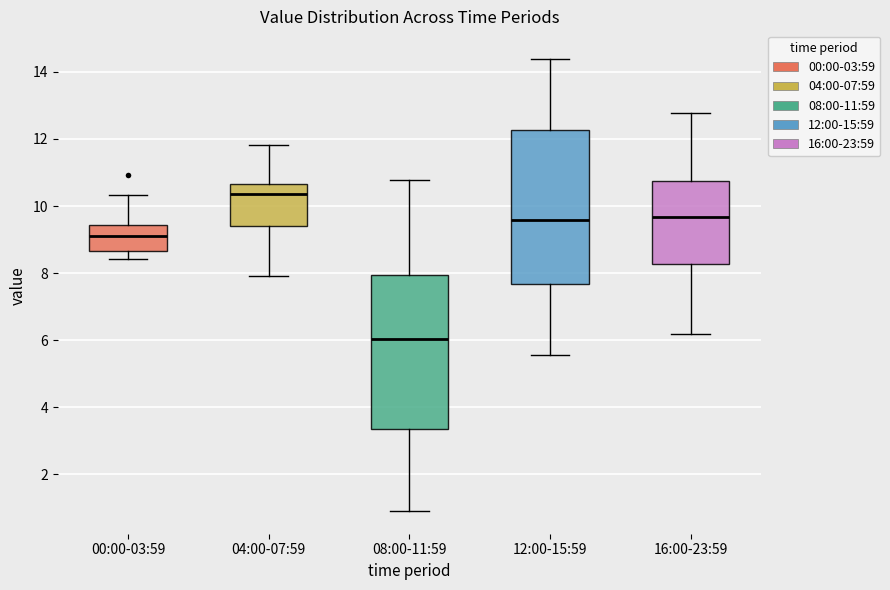

Where does the median line of the box for 00:00-03:59 sit on the y-axis? The values are not printed on the chart, so give them approximately, as read against the axis.

9.2